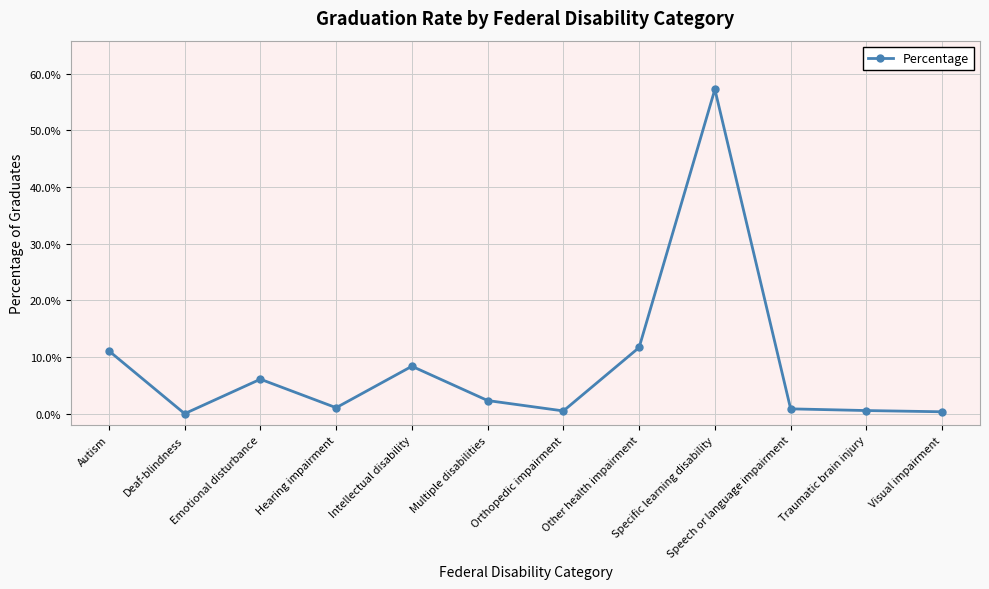

Reading left to right, extract all data points from this chart.

Autism=0.1	Deaf-blindness=0.0	Emotional disturbance=0.1	Hearing impairment=0.0	Intellectual disability=0.1	Multiple disabilities=0.0	Orthopedic impairment=0.0	Other health impairment=0.1	Specific learning disability=0.6	Speech or language impairment=0.0	Traumatic brain injury=0.0	Visual impairment=0.0